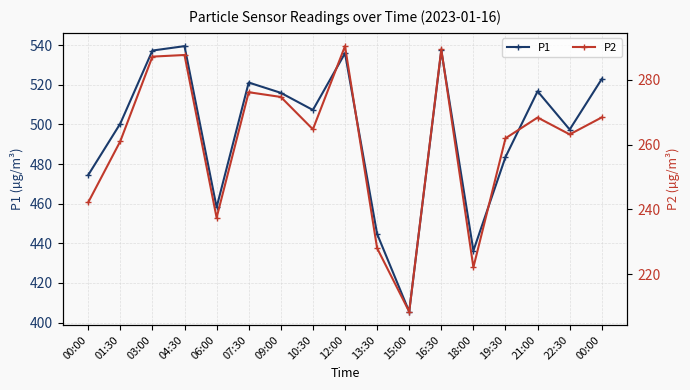

Rank the series by their average value, from highest to lowest.

P1, P2